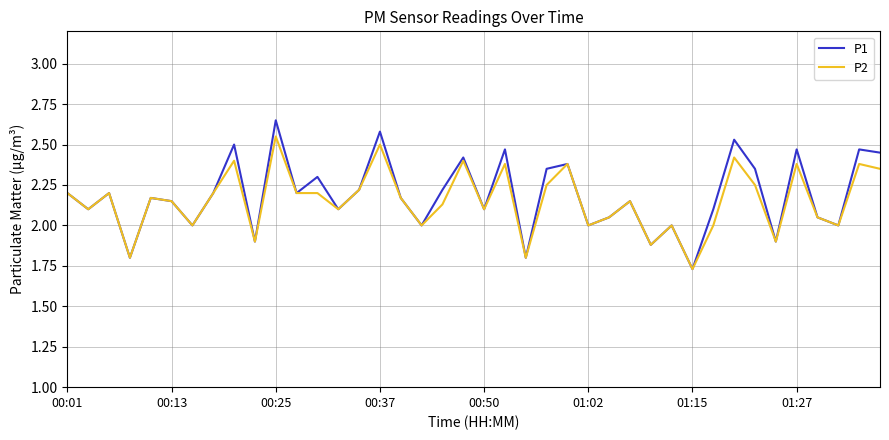

Rank the series by their maximum value, from lowest to highest.

P2, P1